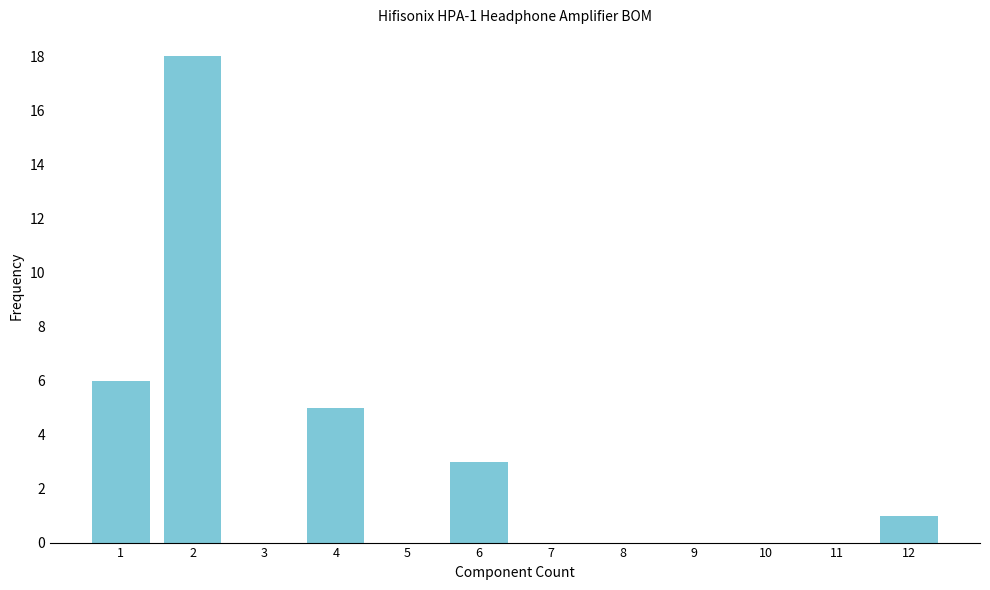

Reading right to left, what are all the values shown in this chart?

12=1	11=0	10=0	9=0	8=0	7=0	6=3	5=0	4=5	3=0	2=18	1=6